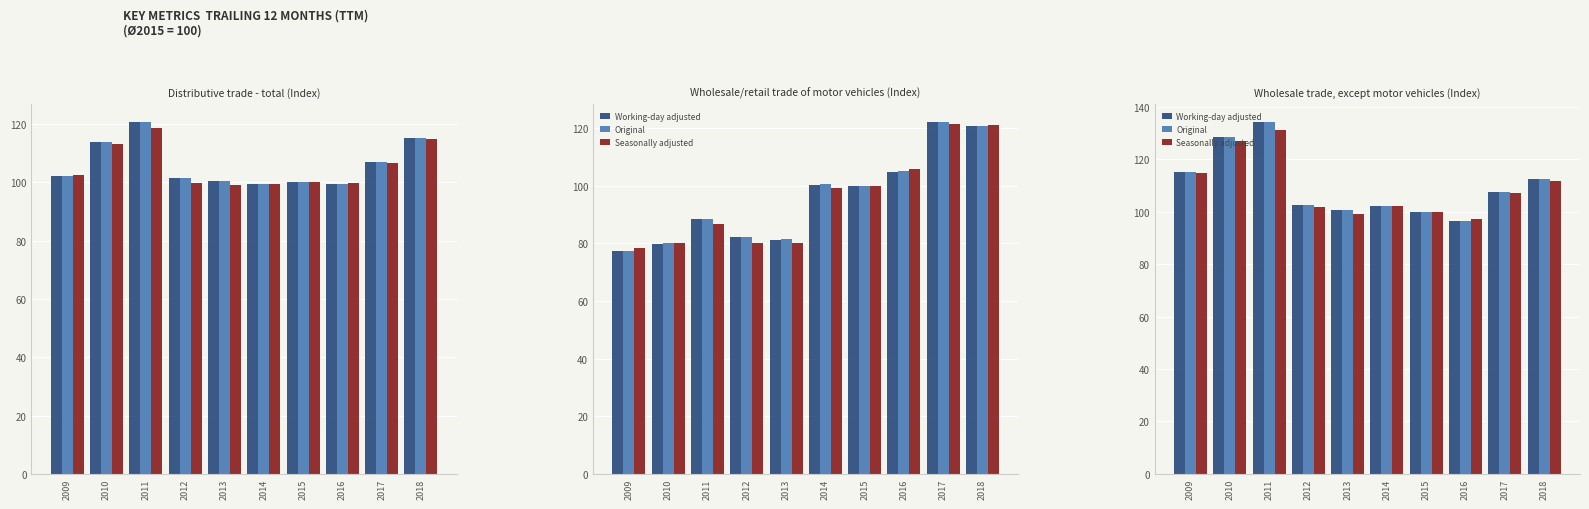

What is the value of the Original bar at the 6th from the left?

102.3